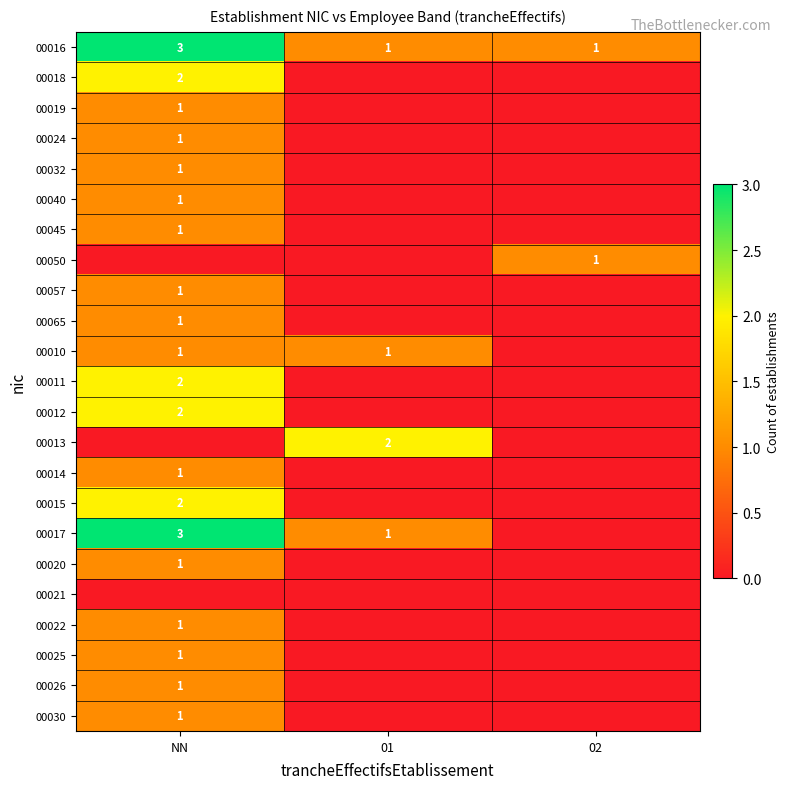

True or false: 00012 has a value of 3 at NN.

False